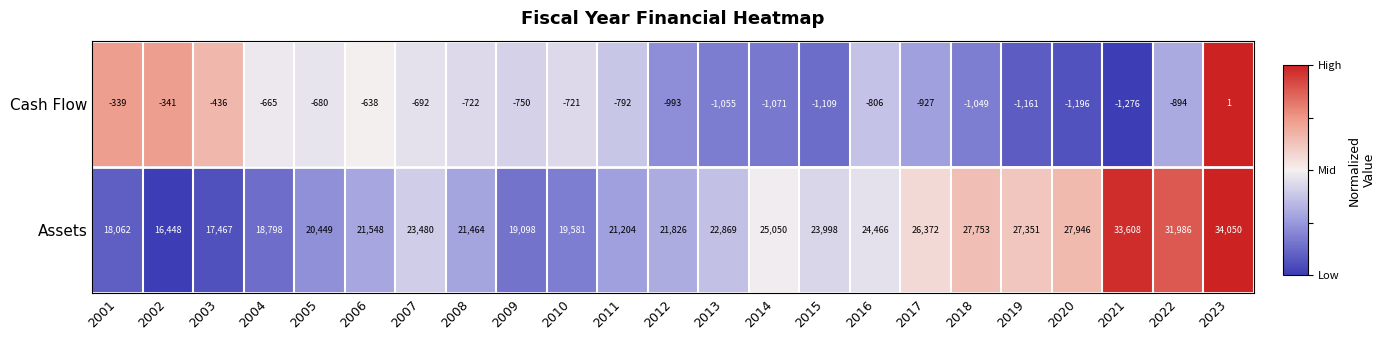

What is the approximate value of Cash Flow at 2017, to the nearest 10?

-930